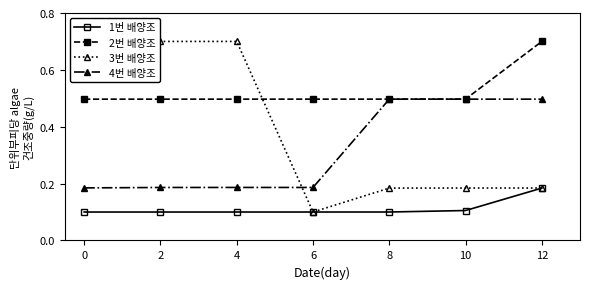

What is the value of the 2번 배양조 point at the 1st from the left?

0.5